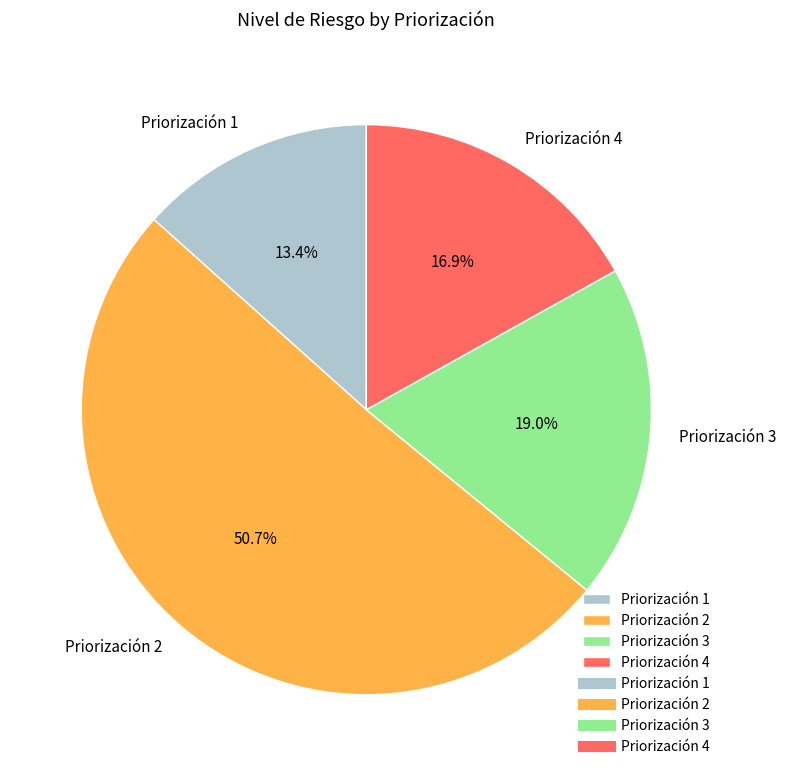

Rank the categories by value from highest to lowest.

Priorización 2, Priorización 3, Priorización 4, Priorización 1